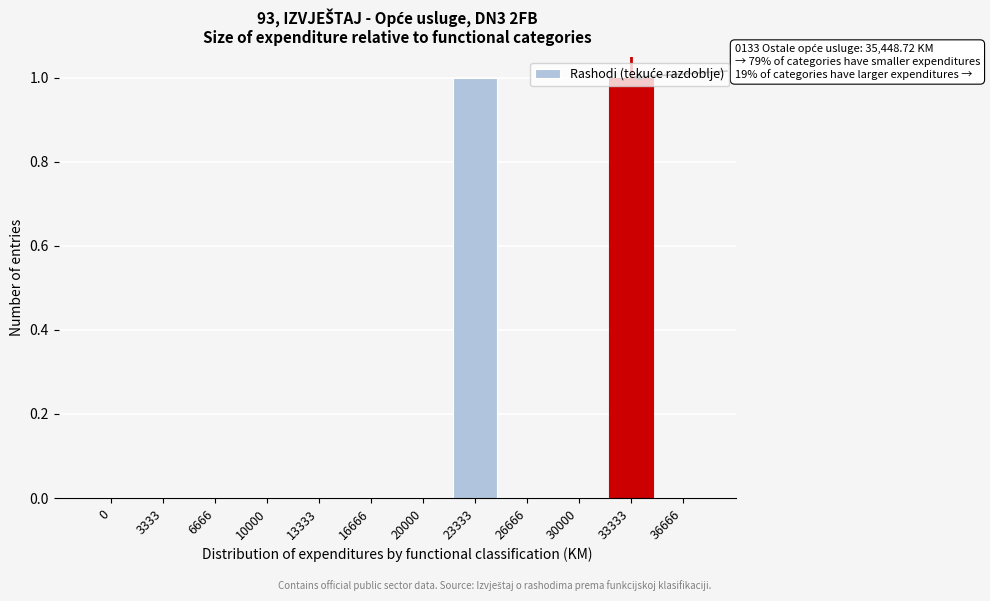

The chart shows a value of -1 at 30000. True or false?

False